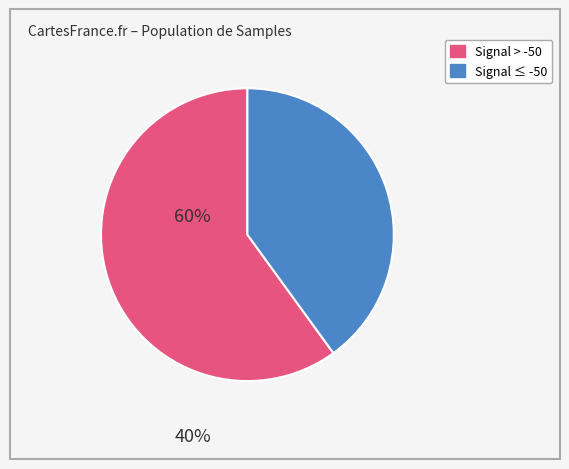

Is there a majority slice in this chart?

Yes